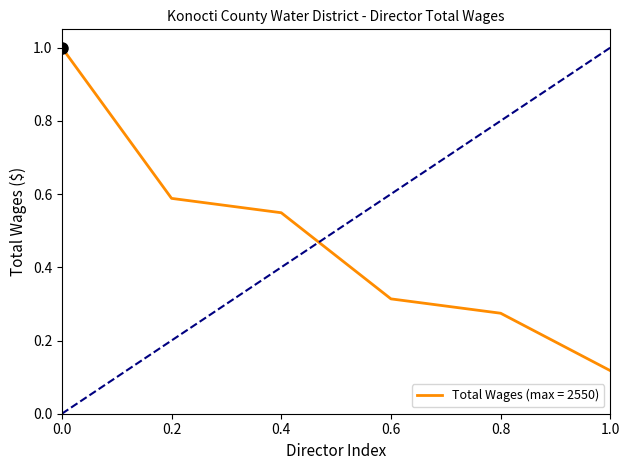

Rank the categories by value from lowest to highest.

1.0, 0.8, 0.6, 0.4, 0.2, 0.0